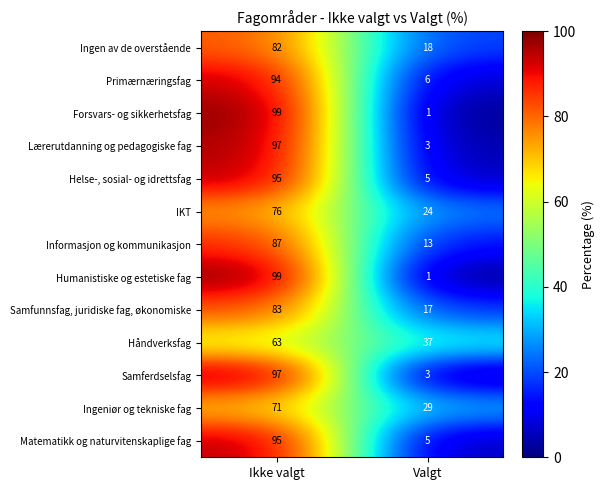

What is the minimum value shown in the chart?

1